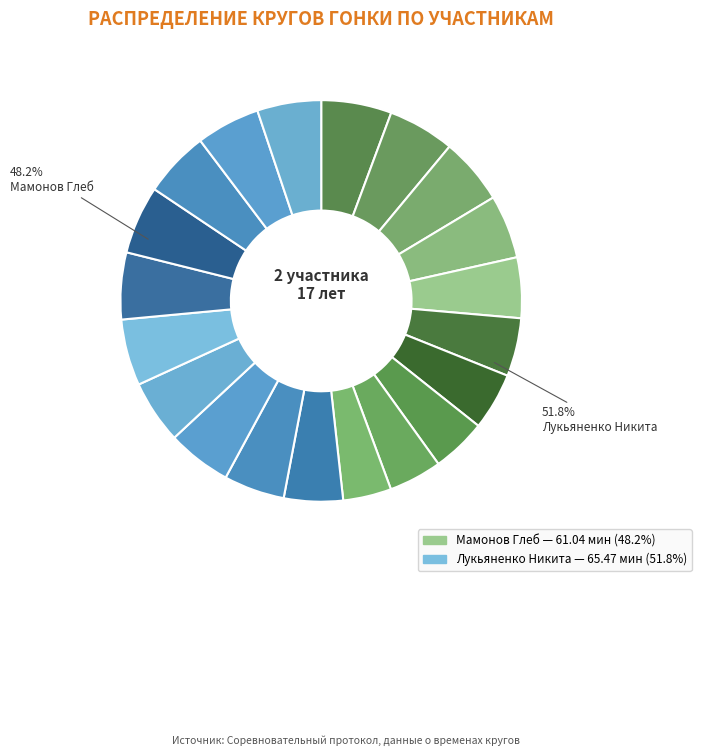

What is the total percentage of Лукьяненко Никита (2 место) and Мамонов Глеб (1 место)?

100.0%